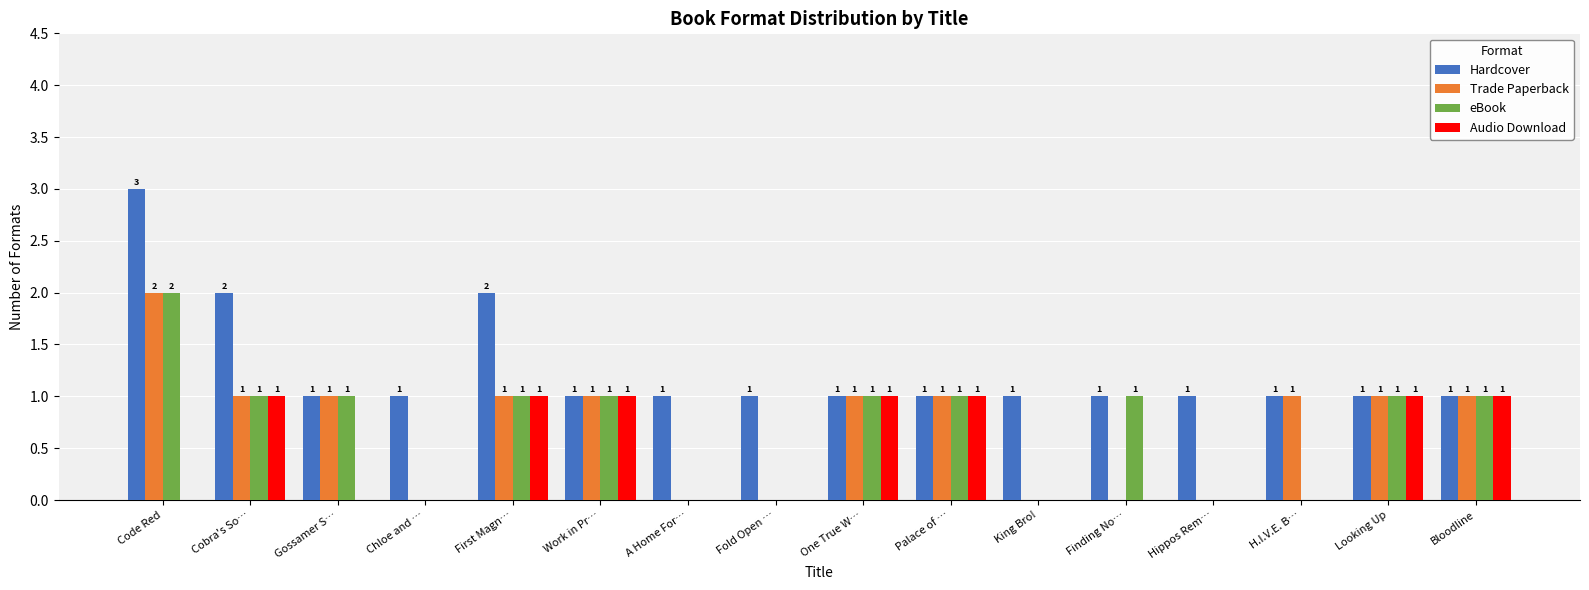

What is the sum of all Trade Paperback values?

11